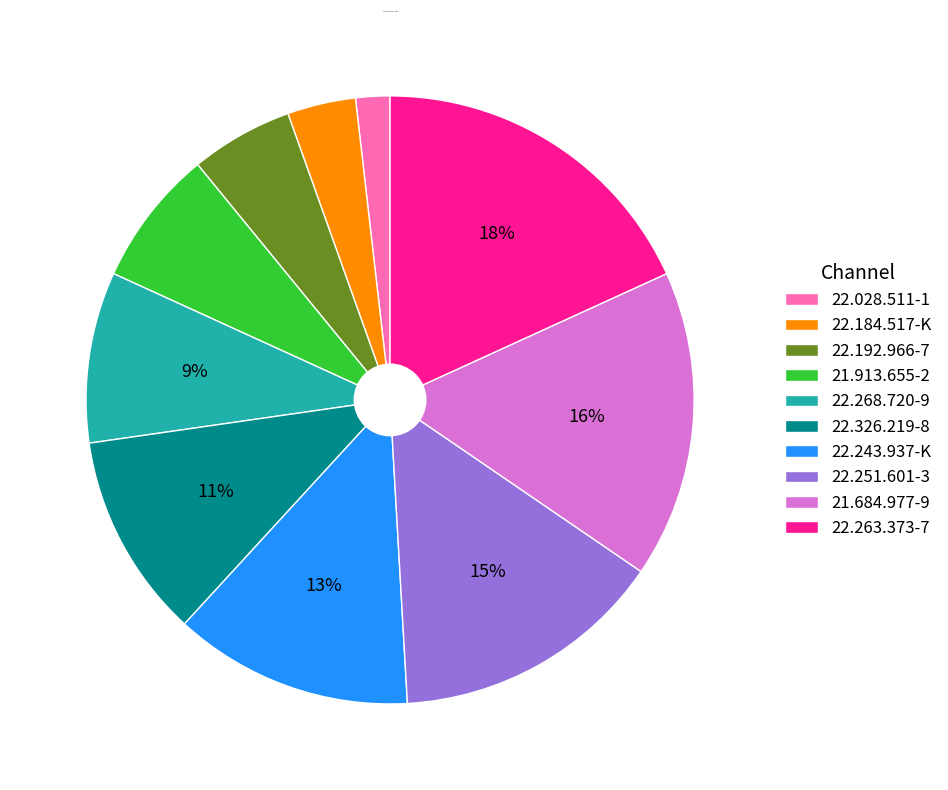

Is there any slice that represents more than half of the pie?

No